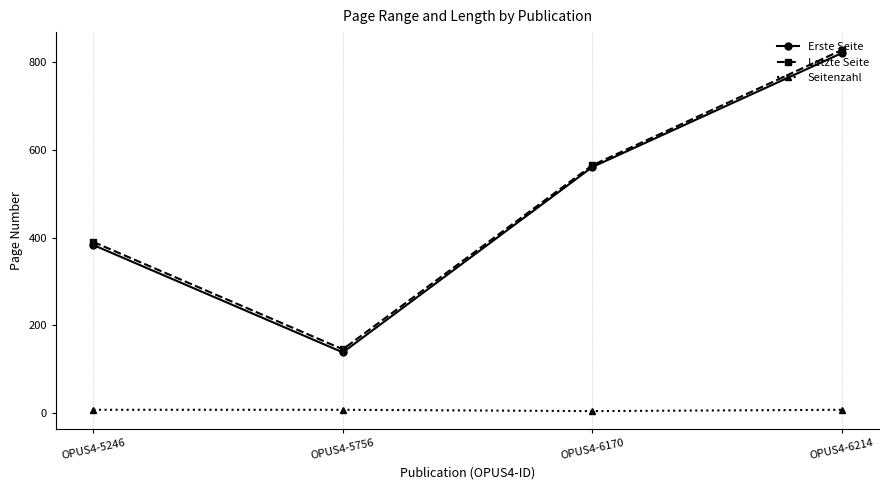

Which category has the highest value across all series?

OPUS4-6214